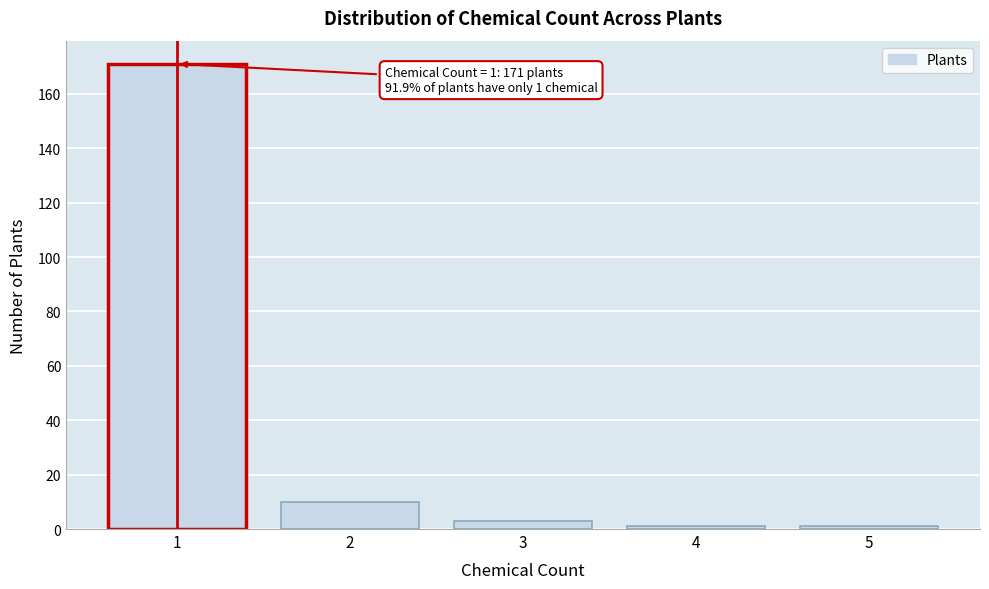

Reading left to right, what are all the values shown in this chart?

1=171	2=10	3=3	4=1	5=1